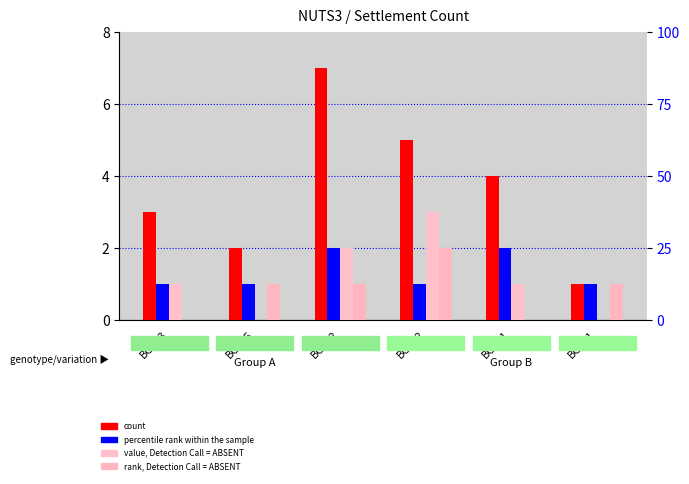

What is the sum of the rank, Detection Call = ABSENT values at BG342 and BG341?

2